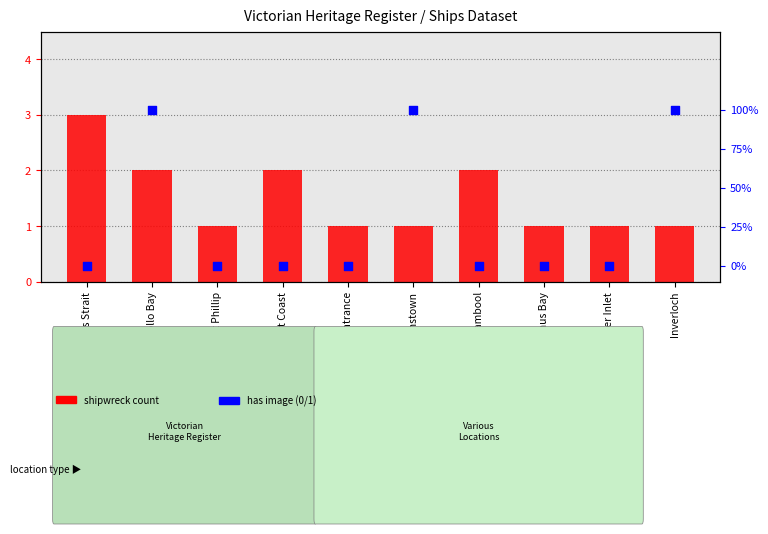

What is the total value across all series at Bass Strait?

3